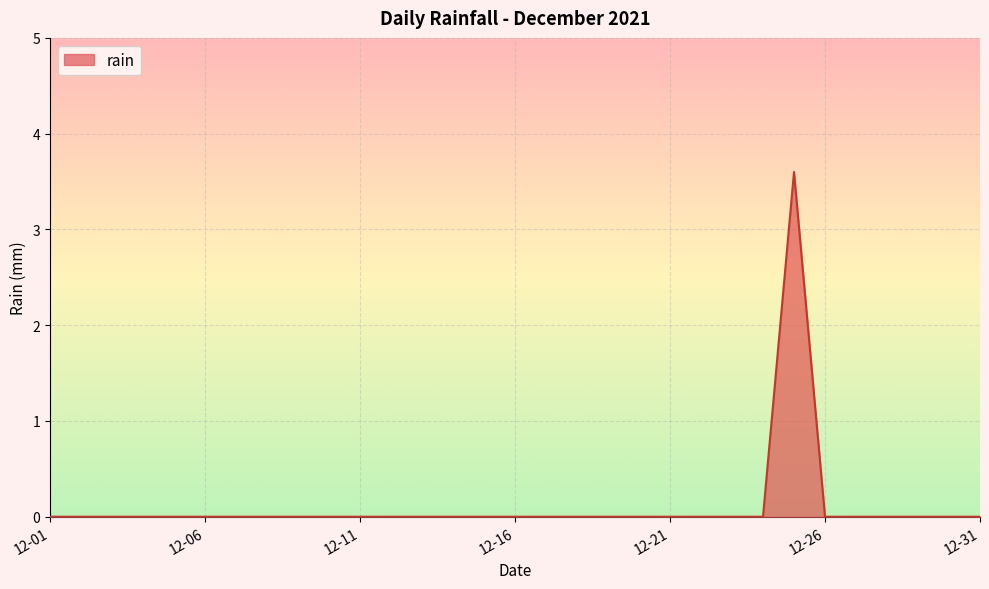

True or false: there are more than 0 points higher than both neighbors.

True